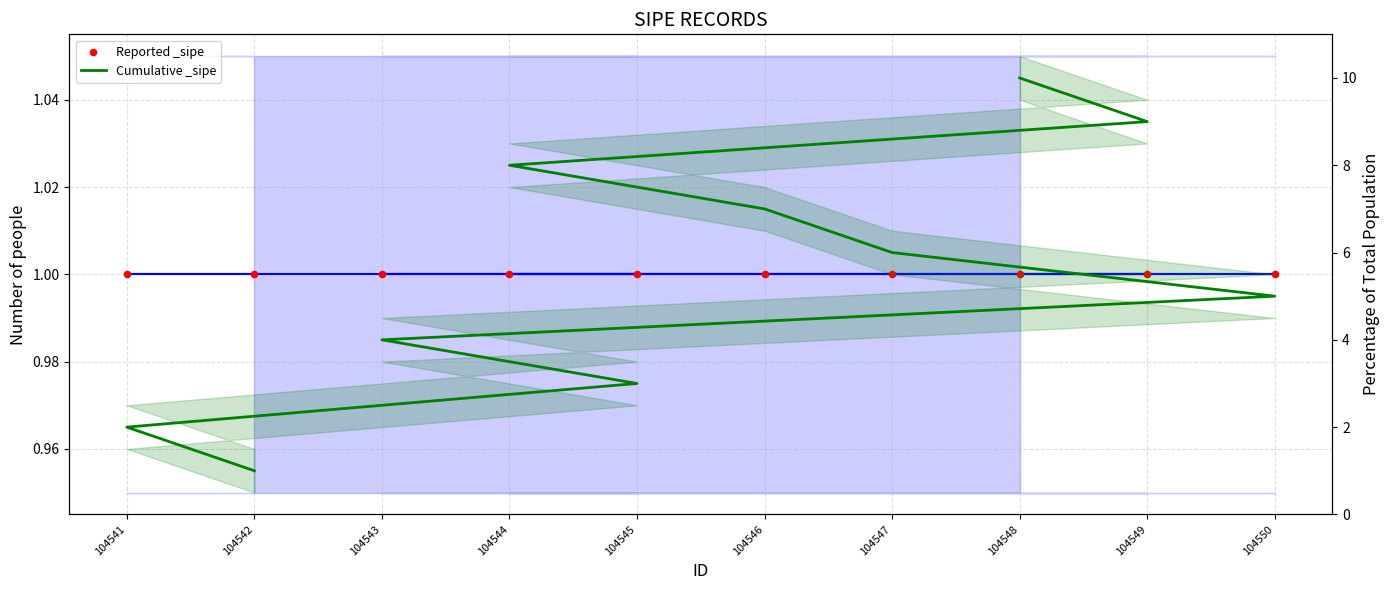

What are all the series names shown in the legend?

Reported _sipe, Cumulative _sipe